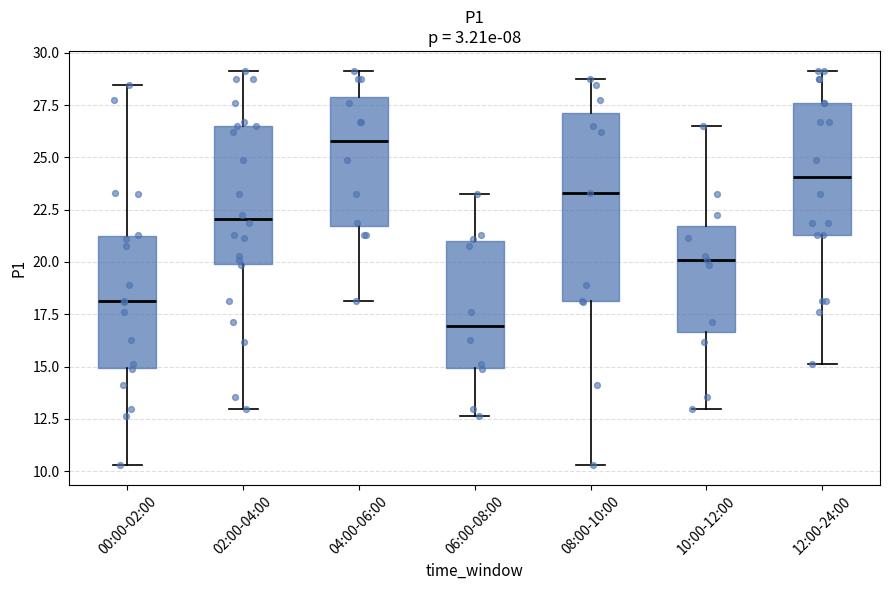

Reading left to right, transcribe this box plot: for each box, give where its median line is, the range the box spans, and where its two whiskers end, as read against the y-axis. The values are not printed on the chart, so give them approximately, as read against the axis.

00:00-02:00: median 18.0, box 15.0 to 21.0, whiskers 10.5 to 28.5
02:00-04:00: median 22.0, box 20.0 to 26.5, whiskers 13.0 to 29.0
04:00-06:00: median 26.0, box 21.5 to 28.0, whiskers 18.0 to 29.0
06:00-08:00: median 17.0, box 15.0 to 21.0, whiskers 12.5 to 23.0
08:00-10:00: median 23.5, box 18.0 to 27.0, whiskers 10.5 to 28.5
10:00-12:00: median 20.0, box 16.5 to 21.5, whiskers 13.0 to 26.5
12:00-24:00: median 24.0, box 21.5 to 27.5, whiskers 15.0 to 29.0